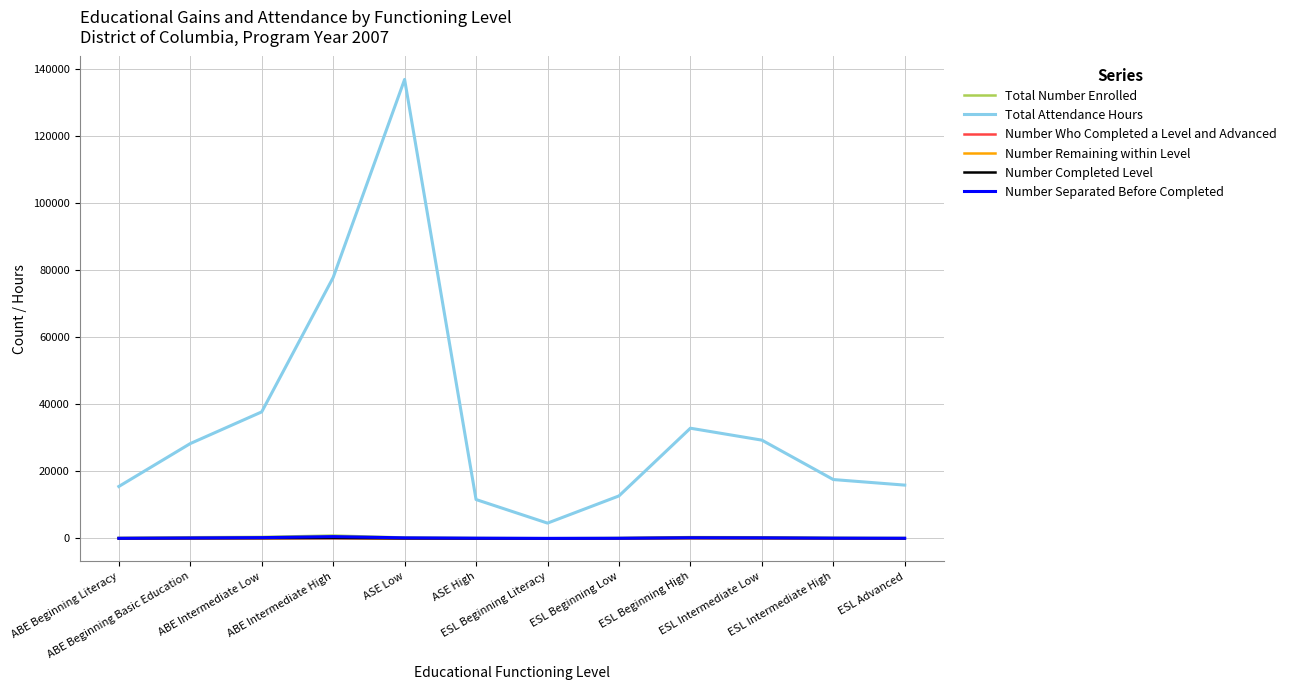

True or false: Total Number Enrolled and Number Who Completed a Level and Advanced cross at least once.

False